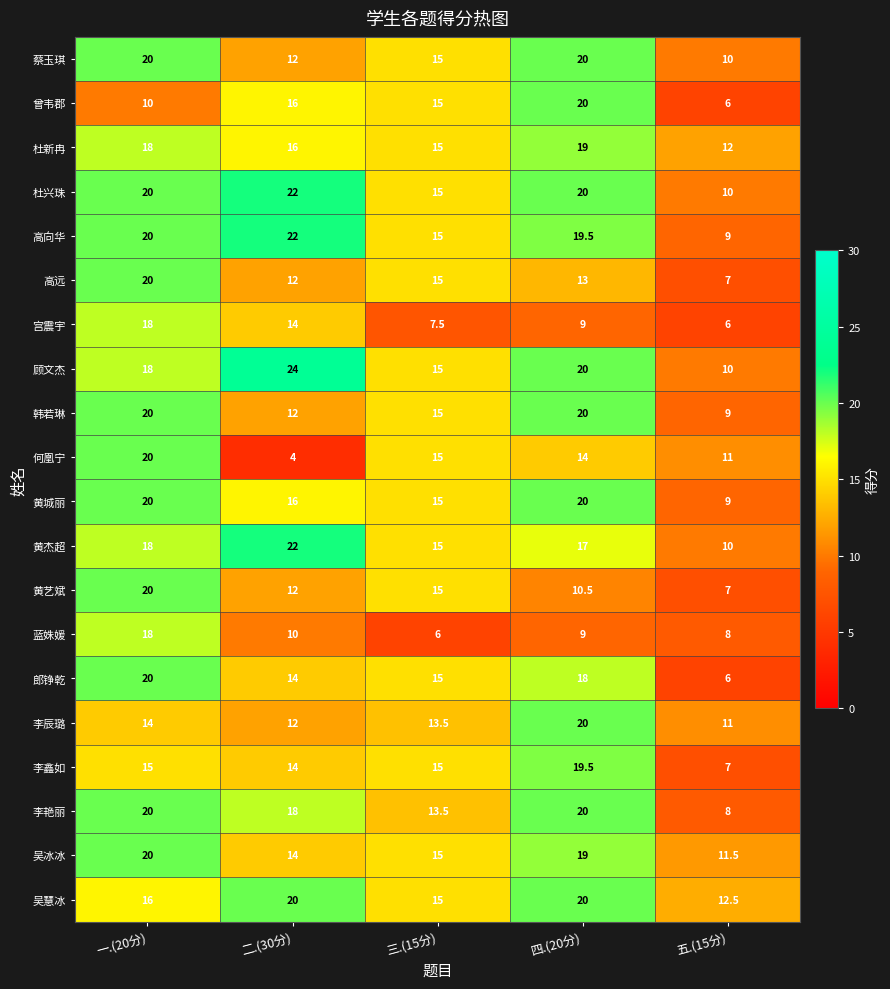

Which category has the highest value across all series?

二.(30分)